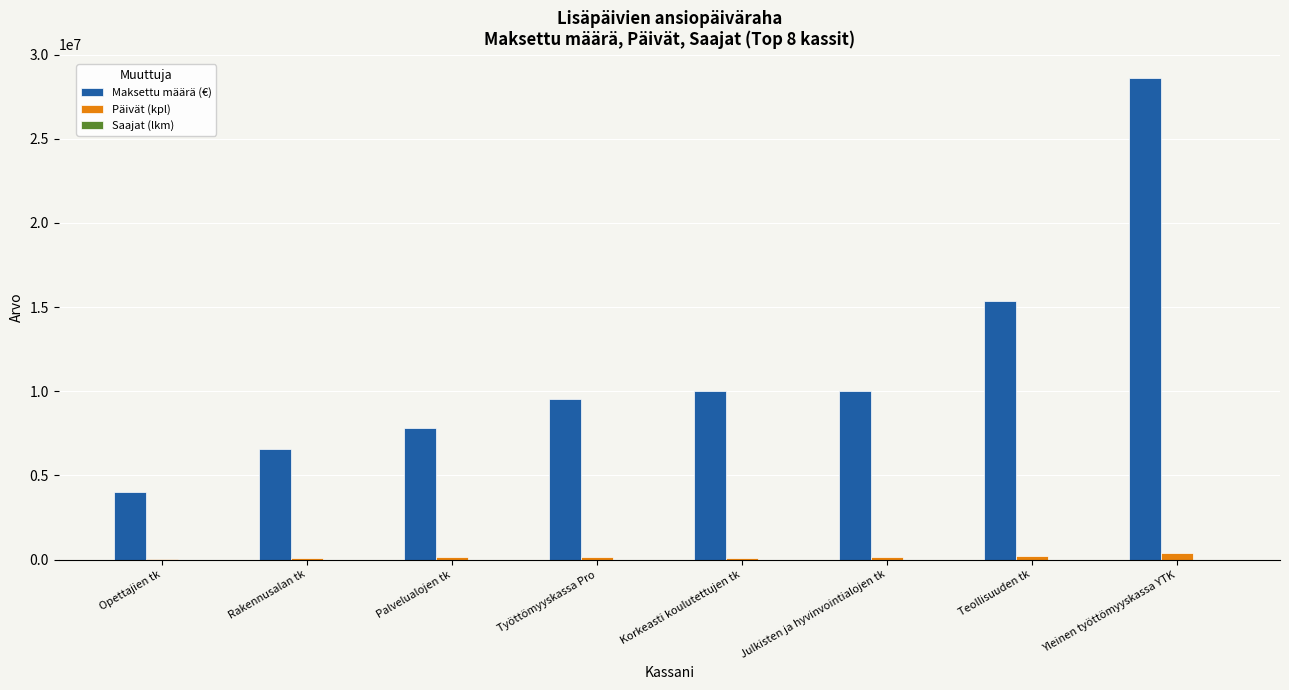

At which label does Maksettu määrä (€) reach its peak?

Yleinen työttömyyskassa YTK